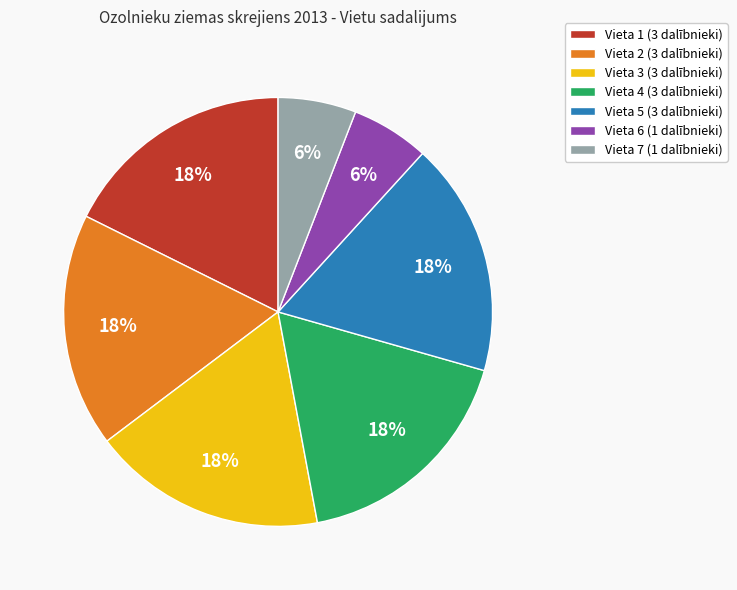

To the nearest percent, what percentage of the pie is Vieta 2?

18%